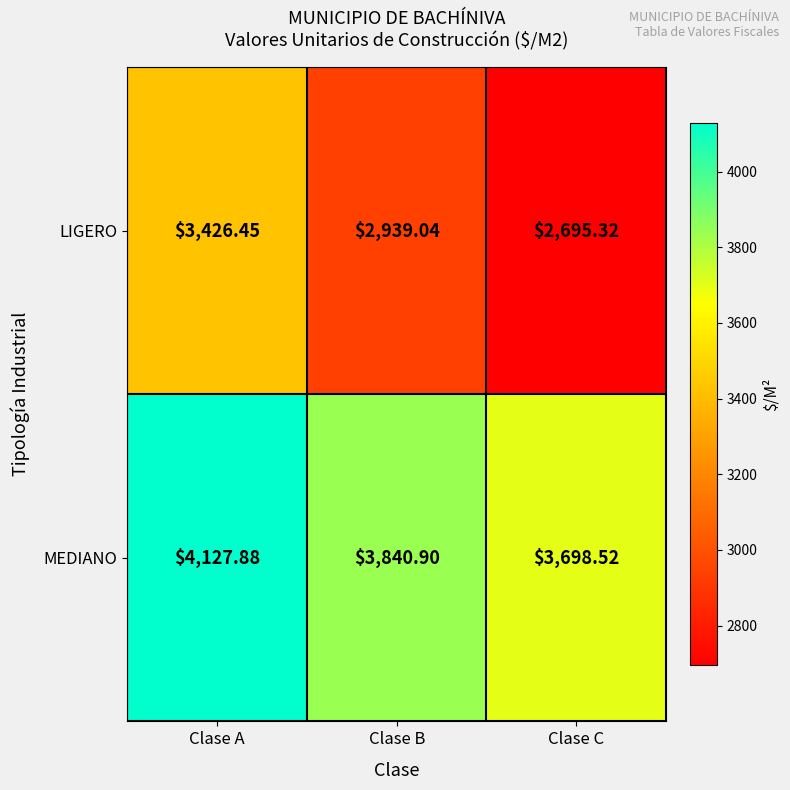

What is the minimum value shown in the chart?

2695.3